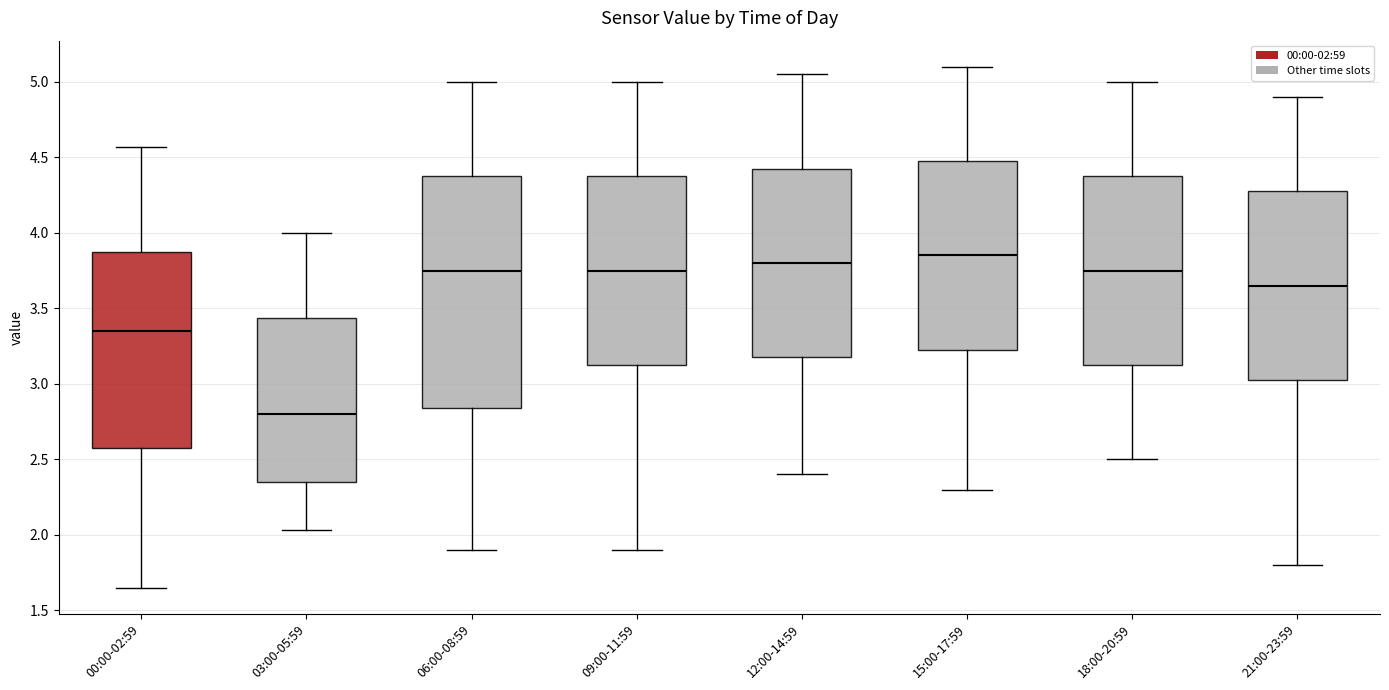

Which box is the tallest, from its lower edge to its upper edge?

06:00-08:59